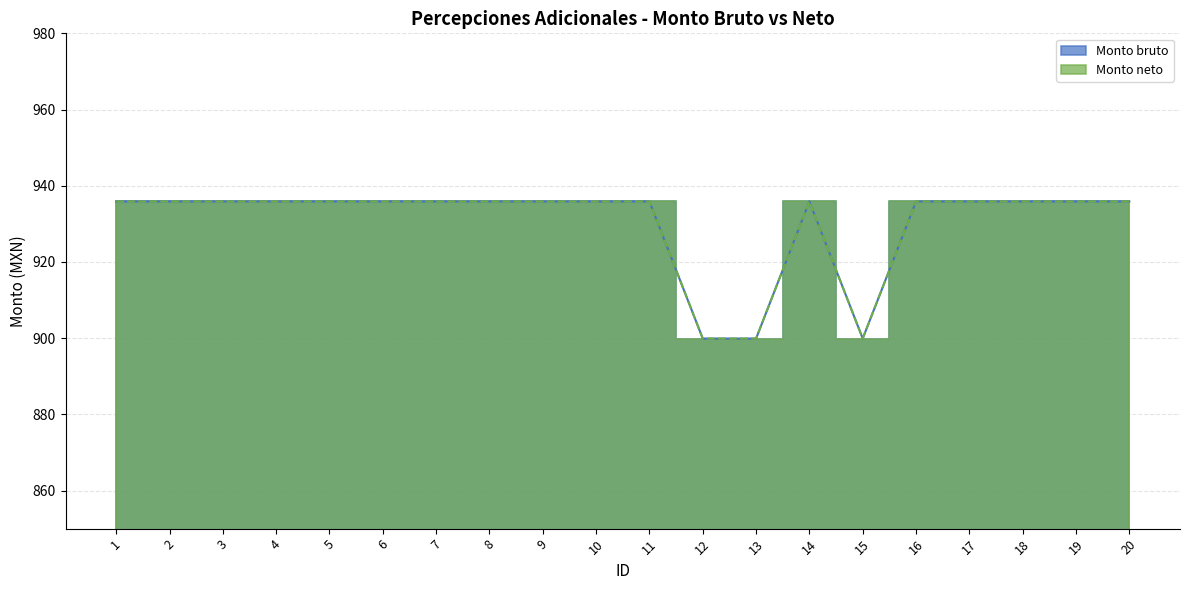

Reading left to right, what are all the values shown in this chart?

Monto bruto: 935.9	935.9	935.9	935.9	935.9	935.9	935.9	935.9	935.9	935.9	935.9	899.9	899.9	935.9	899.9	935.9	935.9	935.9	935.9	935.9
Monto neto: 935.9	935.9	935.9	935.9	935.9	935.9	935.9	935.9	935.9	935.9	935.9	899.9	899.9	935.9	899.9	935.9	935.9	935.9	935.9	935.9